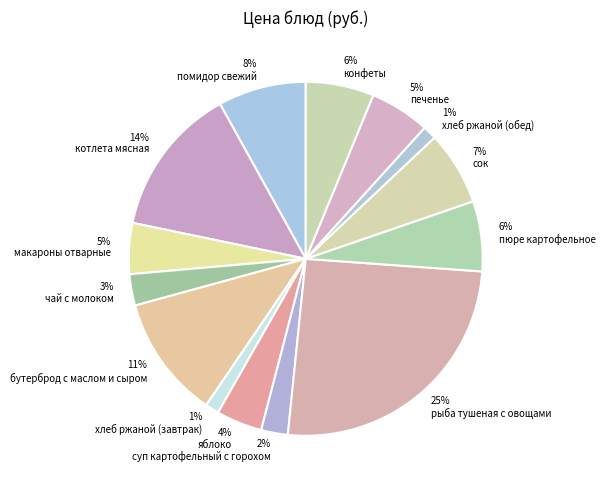

Which category has the biggest portion of the pie?

рыба тушеная с овощами